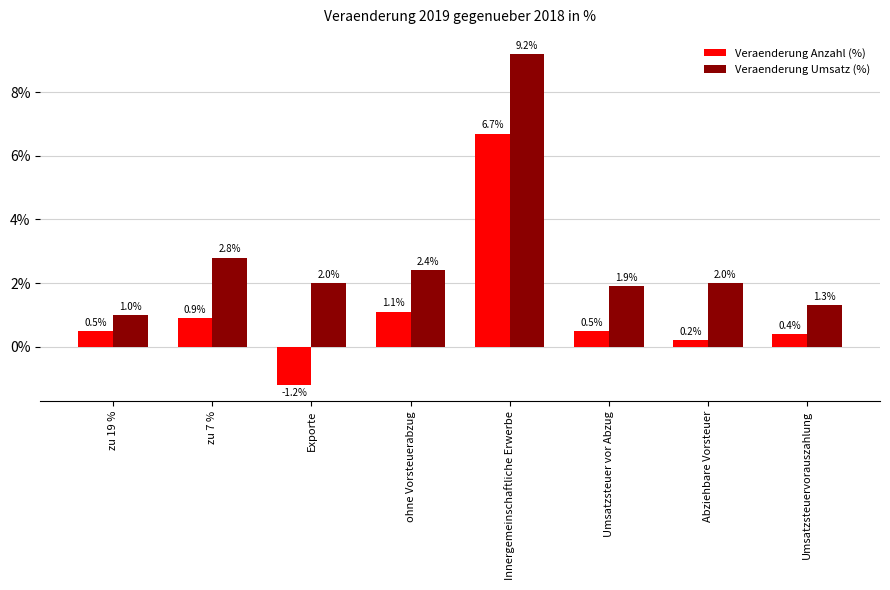

True or false: Veraenderung Anzahl (%) has a value of -1.2 at Exporte.

True